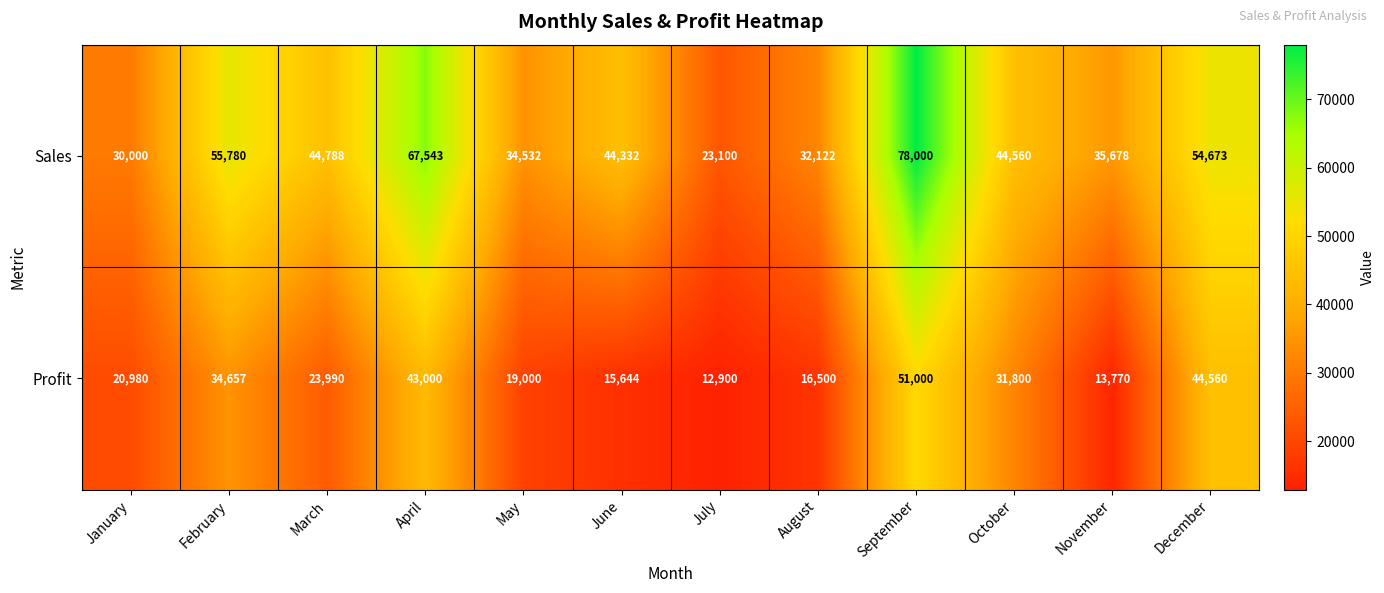

How many distinct data groups are displayed?

2